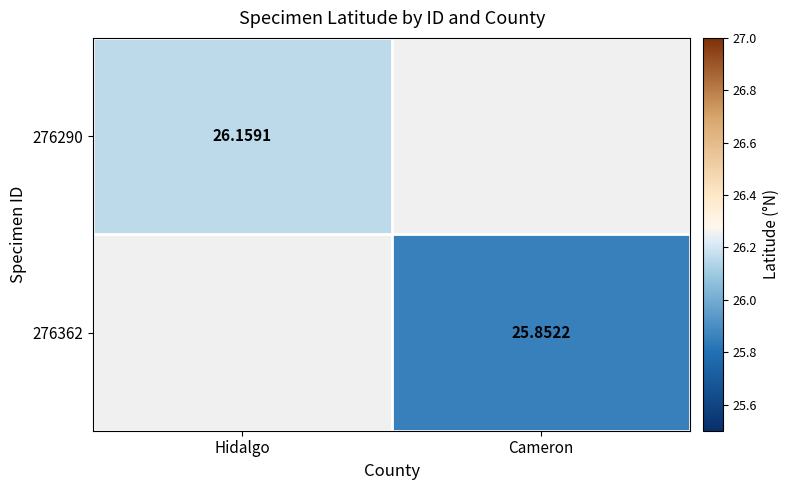

How many categories are shown in the chart?

2